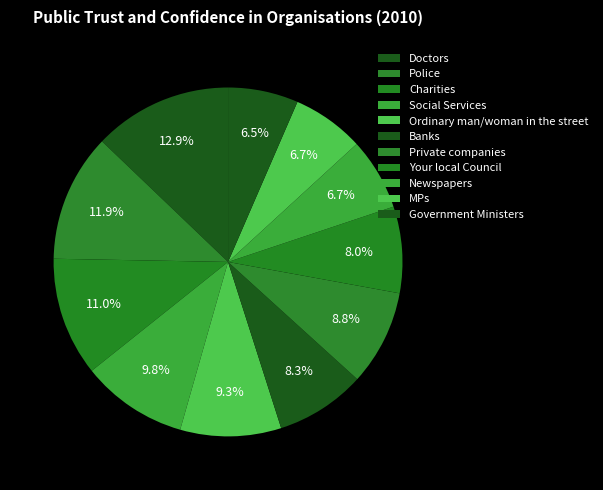

Is it true that Charities is 11% of the pie?

True